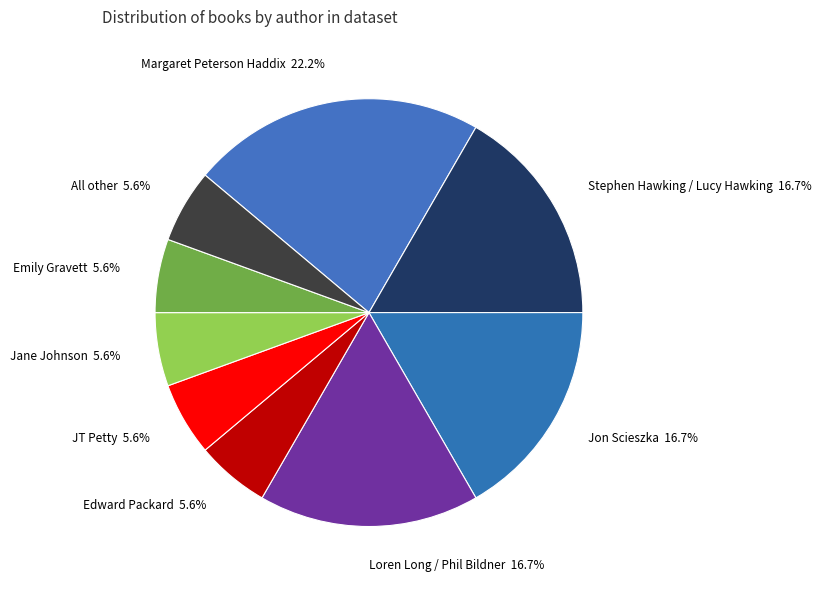

What percentage is the Jon Scieszka slice, to the nearest percent?

17%